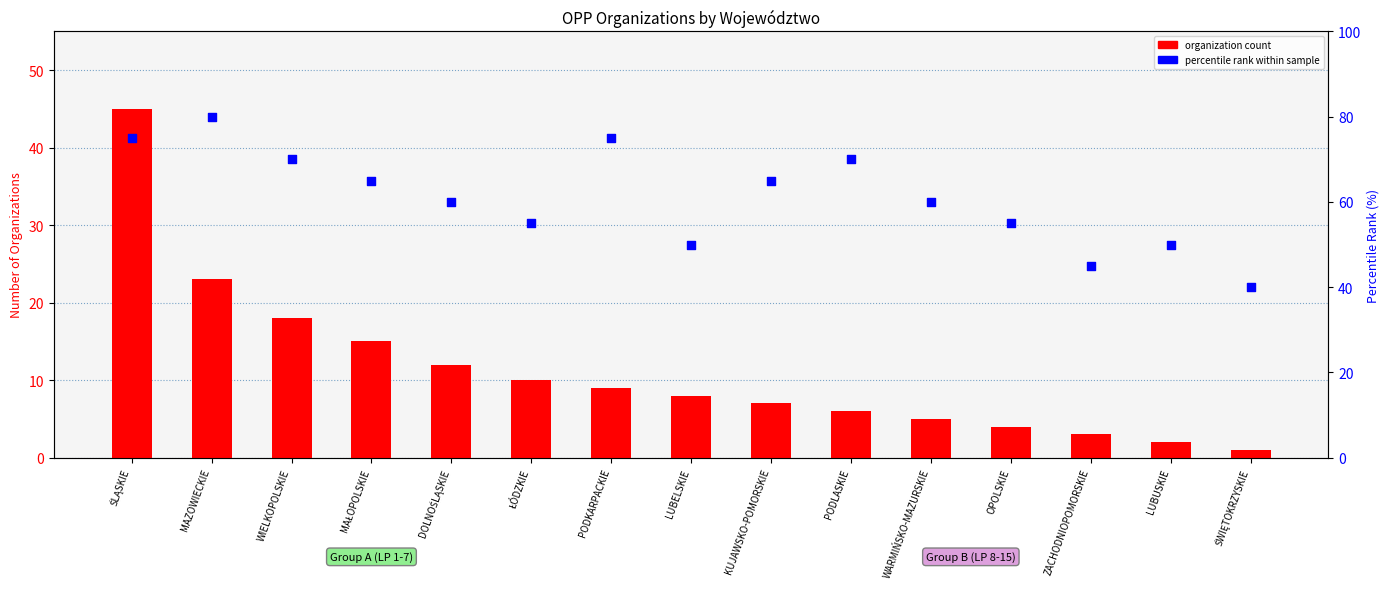

Which series has the largest total across all categories?

percentile rank within sample